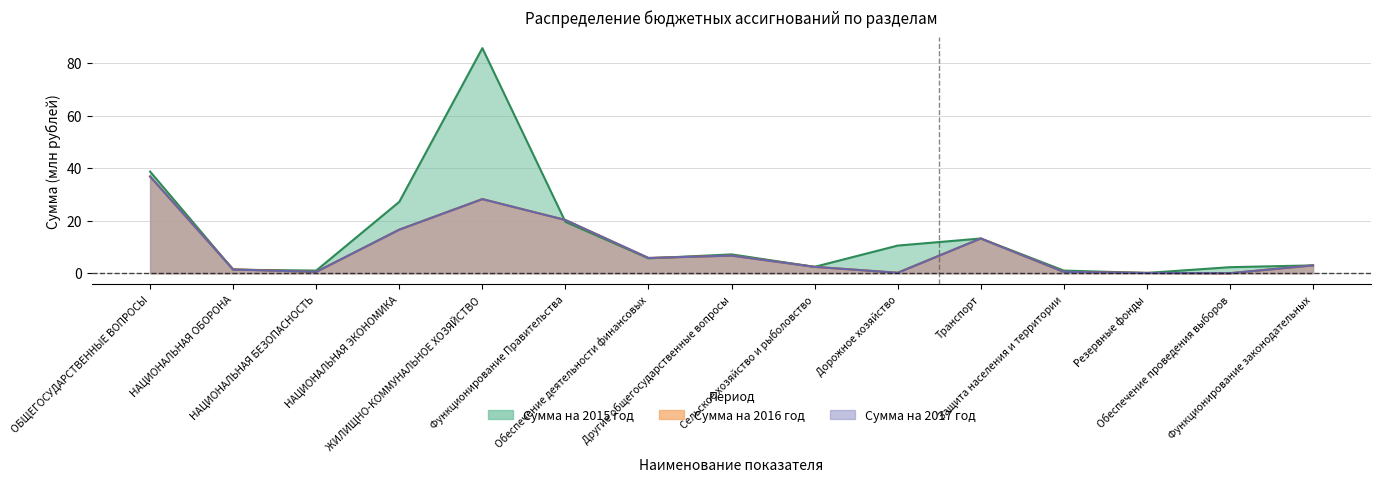

What is the difference between the Сумма на 2017 год values at НАЦИОНАЛЬНАЯ ОБОРОНА and Функционирование законодательных?

1.6